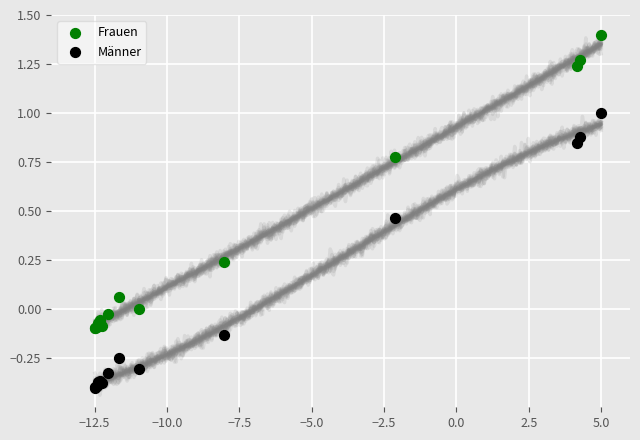

Which series has the largest Y range (max minus min)?

Frauen